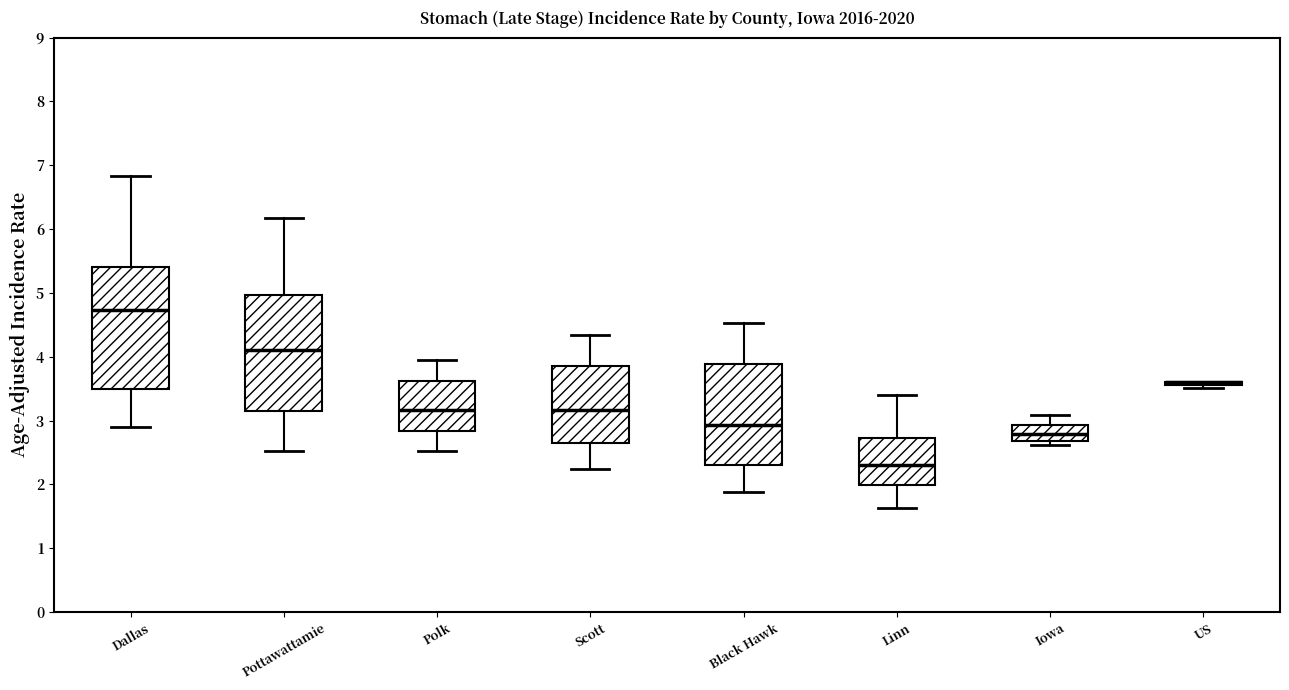

Reading left to right, transcribe this box plot: for each box, give where its median line is, the range the box spans, and where its two whiskers end, as read against the y-axis. The values are not printed on the chart, so give them approximately, as read against the axis.

Dallas: median 4.7, box 3.5 to 5.4, whiskers 2.9 to 6.8
Pottawattamie: median 4.1, box 3.2 to 5.0, whiskers 2.5 to 6.2
Polk: median 3.2, box 2.8 to 3.6, whiskers 2.5 to 4.0
Scott: median 3.2, box 2.6 to 3.9, whiskers 2.2 to 4.3
Black Hawk: median 2.9, box 2.3 to 3.9, whiskers 1.9 to 4.5
Linn: median 2.3, box 2.0 to 2.7, whiskers 1.6 to 3.4
Iowa: median 2.8, box 2.7 to 2.9, whiskers 2.6 to 3.1
US: box collapsed to a line at 3.6, whiskers 3.5 to 3.6